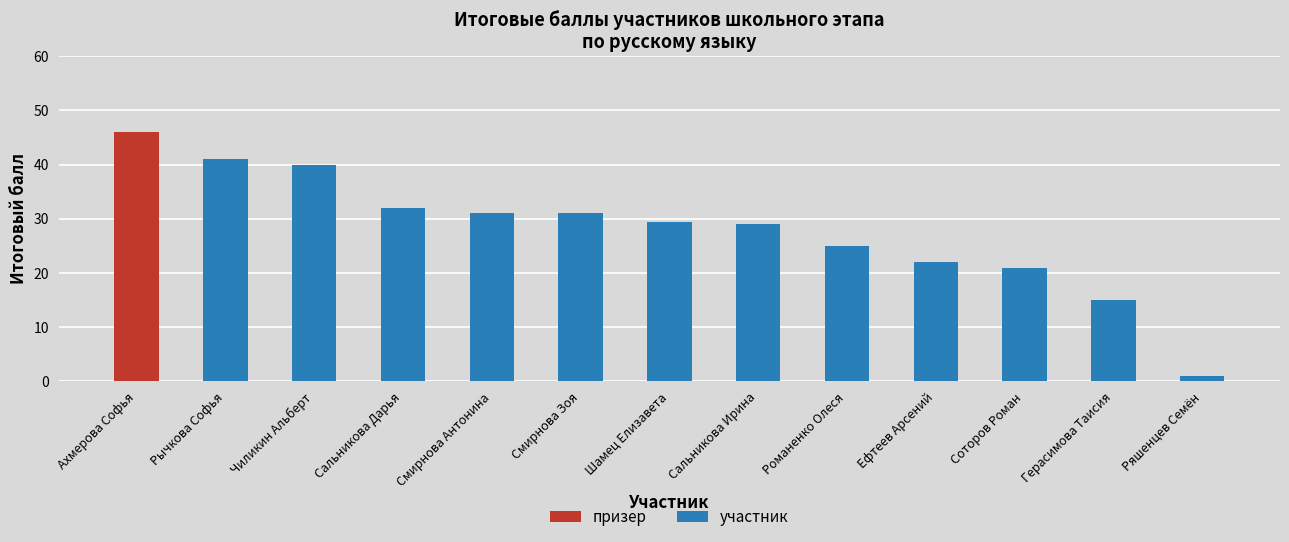

What value does the участник series have at Сальникова Дарья?

32.0